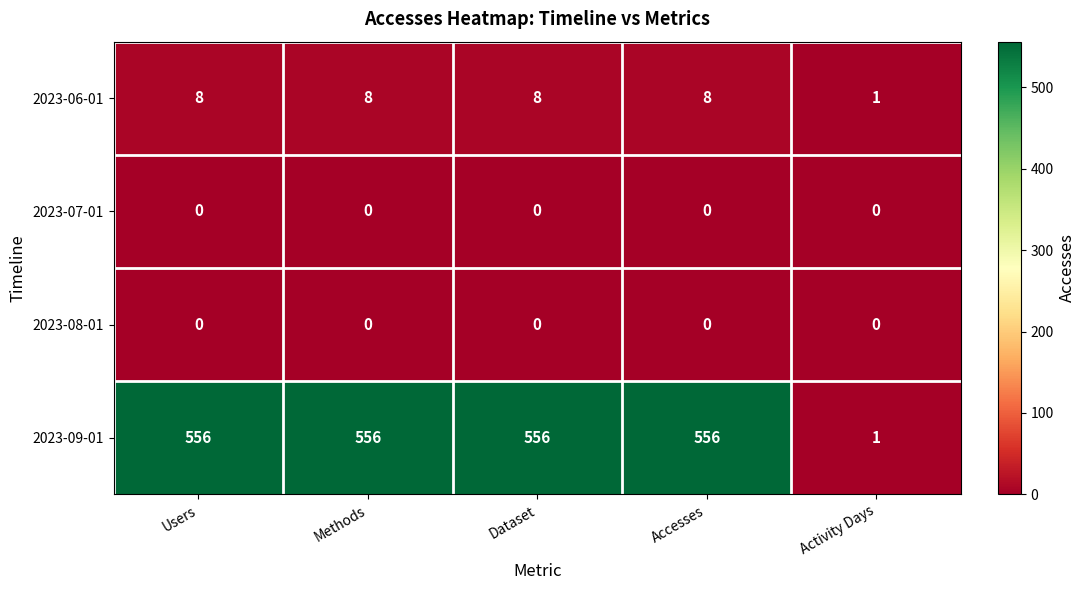

The value of 2023-06-01 at Users is 8. True or false?

True